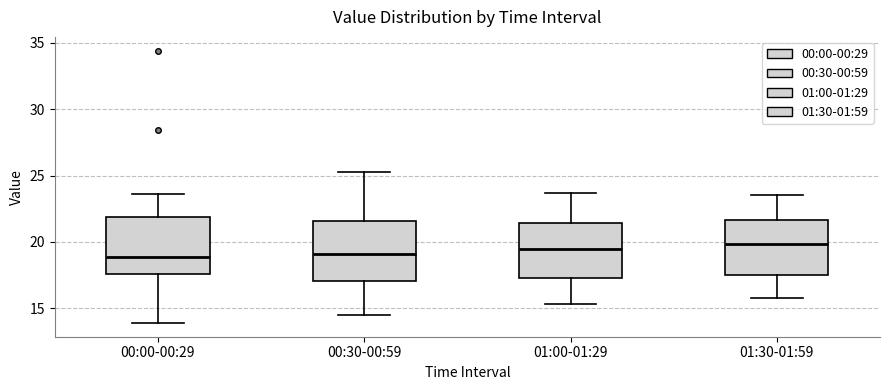

Reading left to right, read every box against the y-axis: the position of its median line, the range the box covers, and the ends of its whiskers. The values are not printed on the chart, so give them approximately, as read against the axis.

00:00-00:29: median 19.0, box 17.5 to 22.0, whiskers 14.0 to 23.5
00:30-00:59: median 19.0, box 17.0 to 21.5, whiskers 14.5 to 25.5
01:00-01:29: median 19.5, box 17.5 to 21.5, whiskers 15.5 to 23.5
01:30-01:59: median 20.0, box 17.5 to 21.5, whiskers 16.0 to 23.5